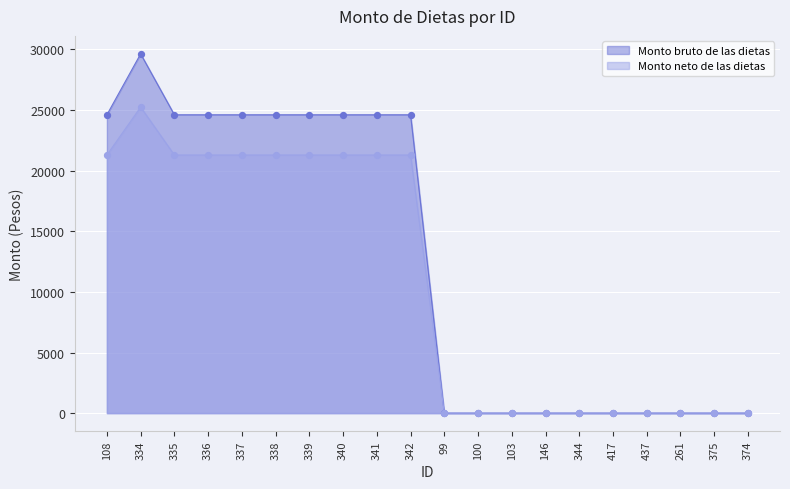

Which series has the largest Y range (max minus min)?

Monto bruto de las dietas